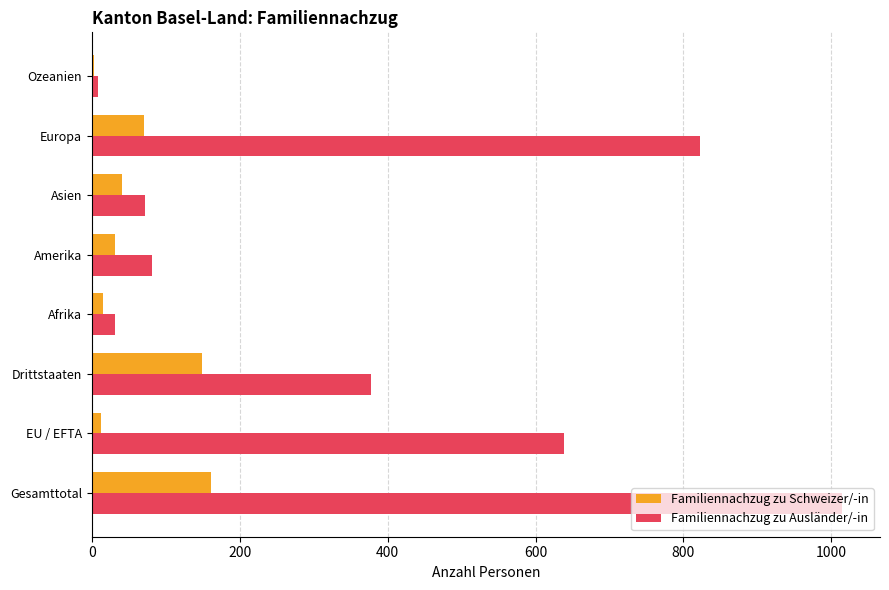

What are all the series names shown in the legend?

Familiennachzug zu Schweizer/-in, Familiennachzug zu Ausländer/-in